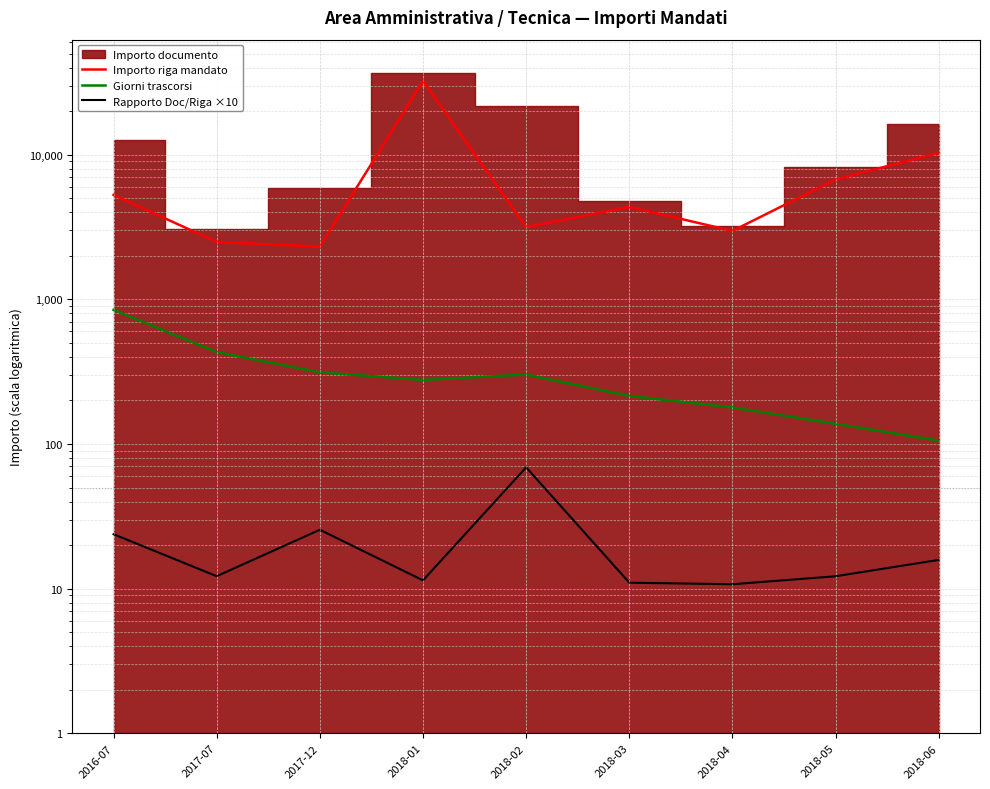

At which category does Rapporto Doc/Riga ×10 reach its first local peak?

2017-12